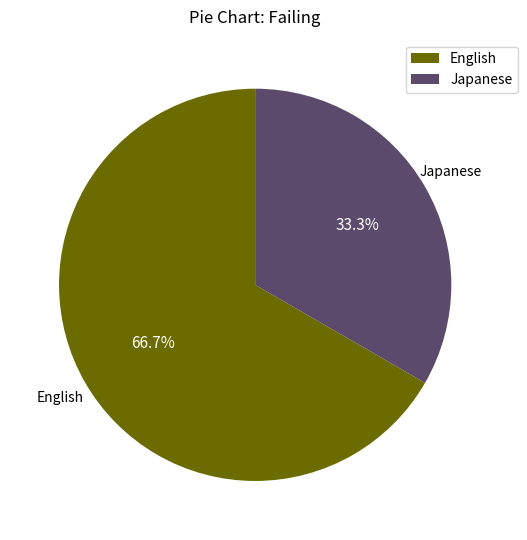

How many segments does this pie chart have?

2